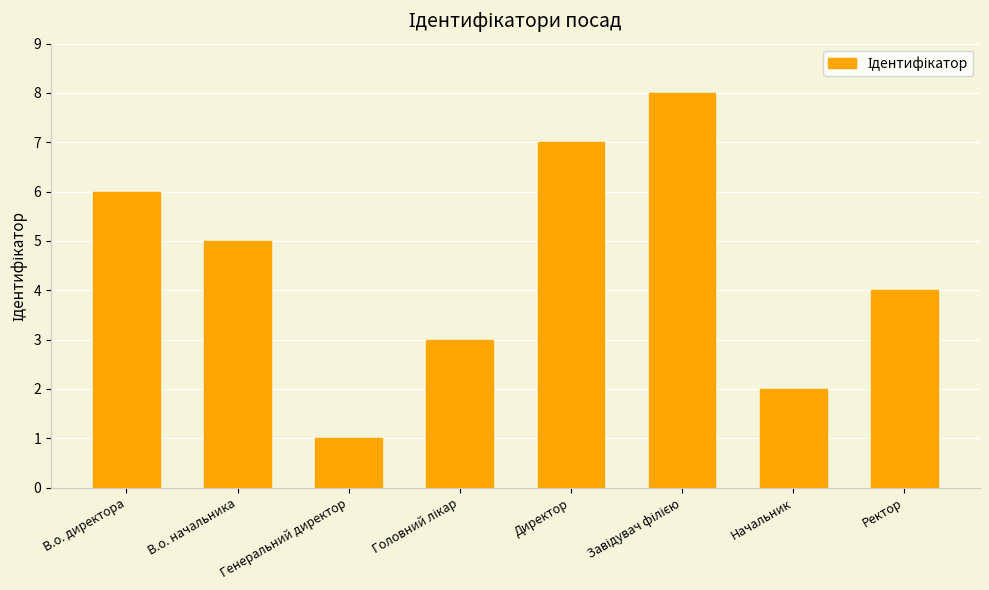

True or false: the data shows 1 at Генеральний директор.

True